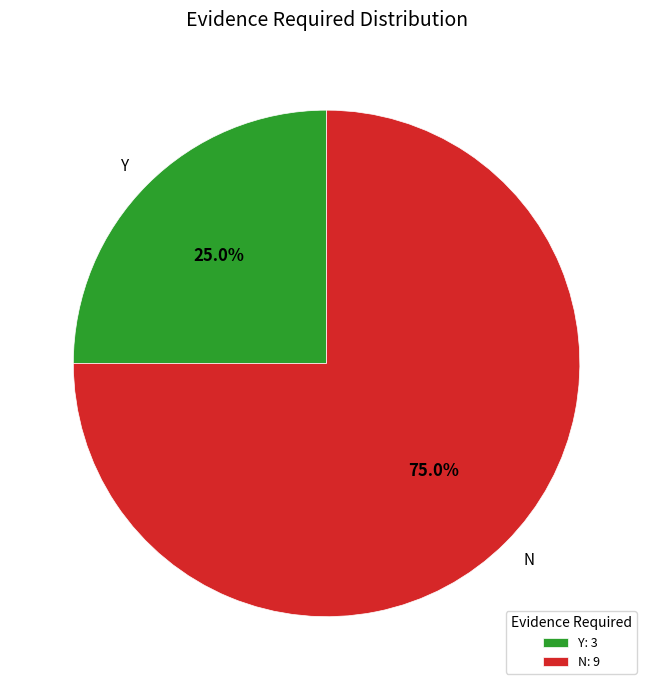

Is it true that Y is 33% of the pie?

False